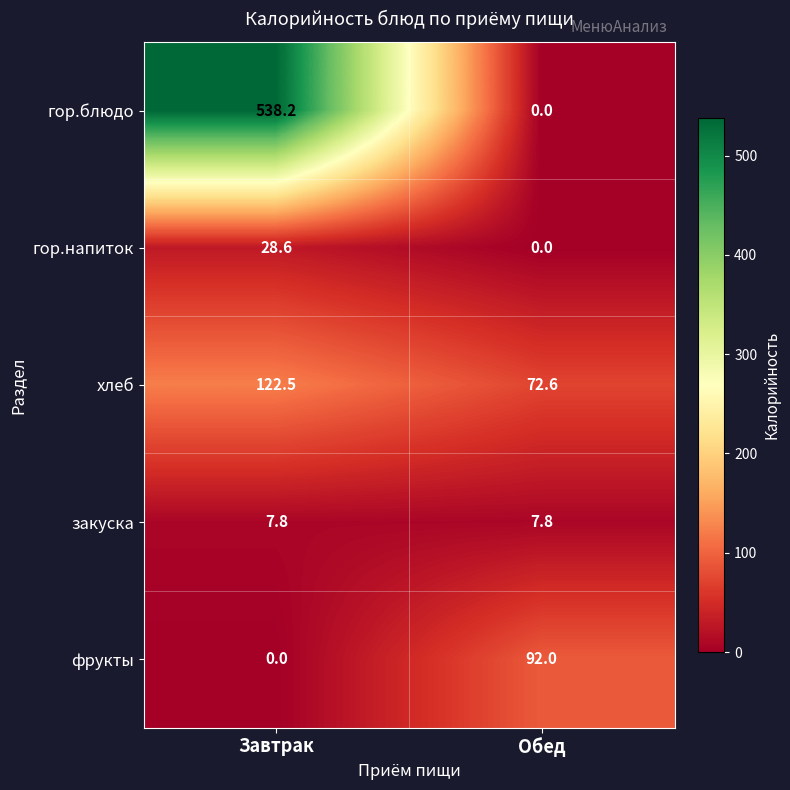

Which series has the largest range (max minus min)?

гор.блюдо